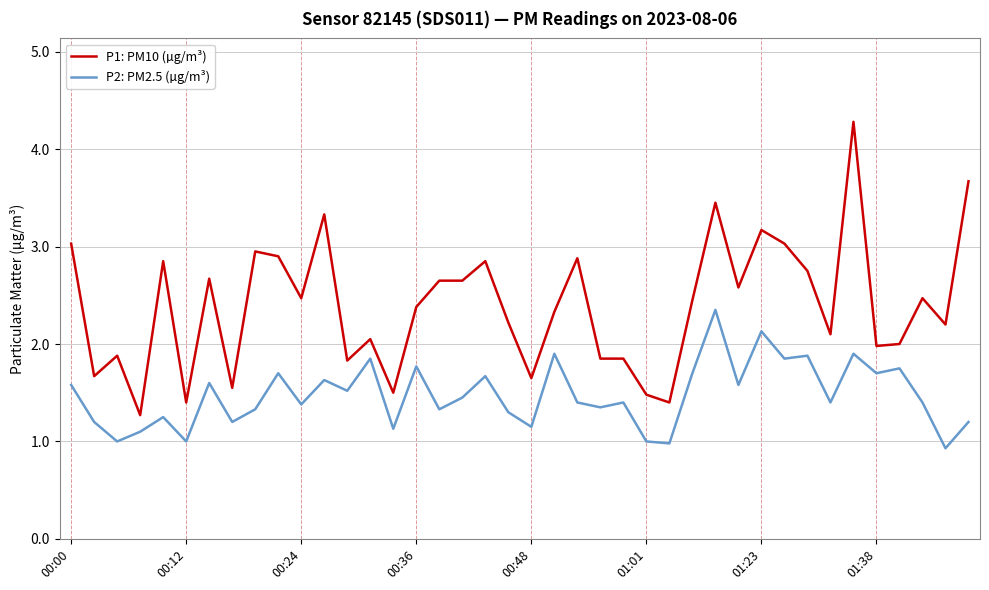

What is the difference between the maximum and minimum values in the P1: PM10 (µg/m³) series?

3.0